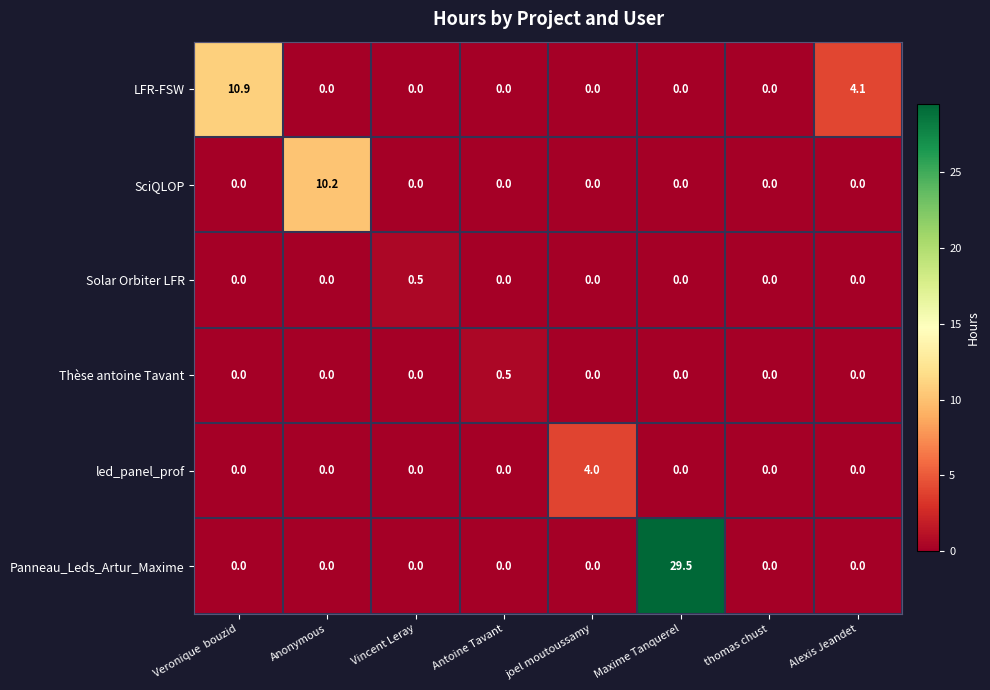

Which category has the highest value in the led_panel_prof series?

joel moutoussamy